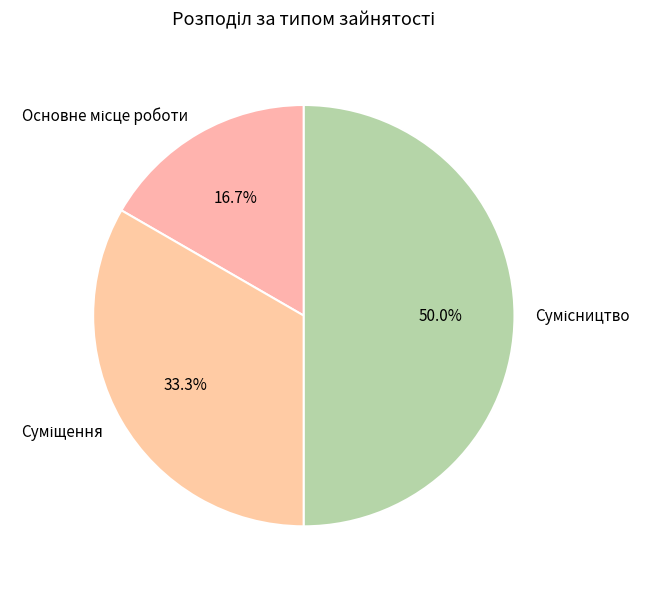

What portion of the pie excludes Основне місце роботи?

83.3%